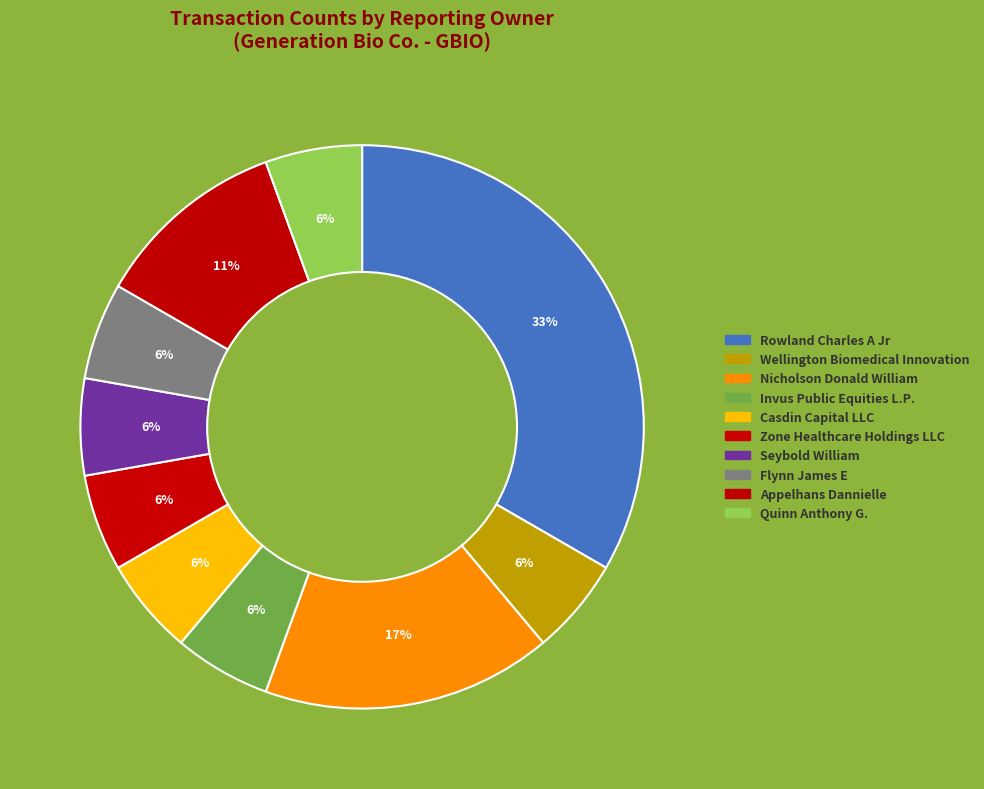

What percentage do Seybold William and Zone Healthcare Holdings LLC together represent?

11.1%